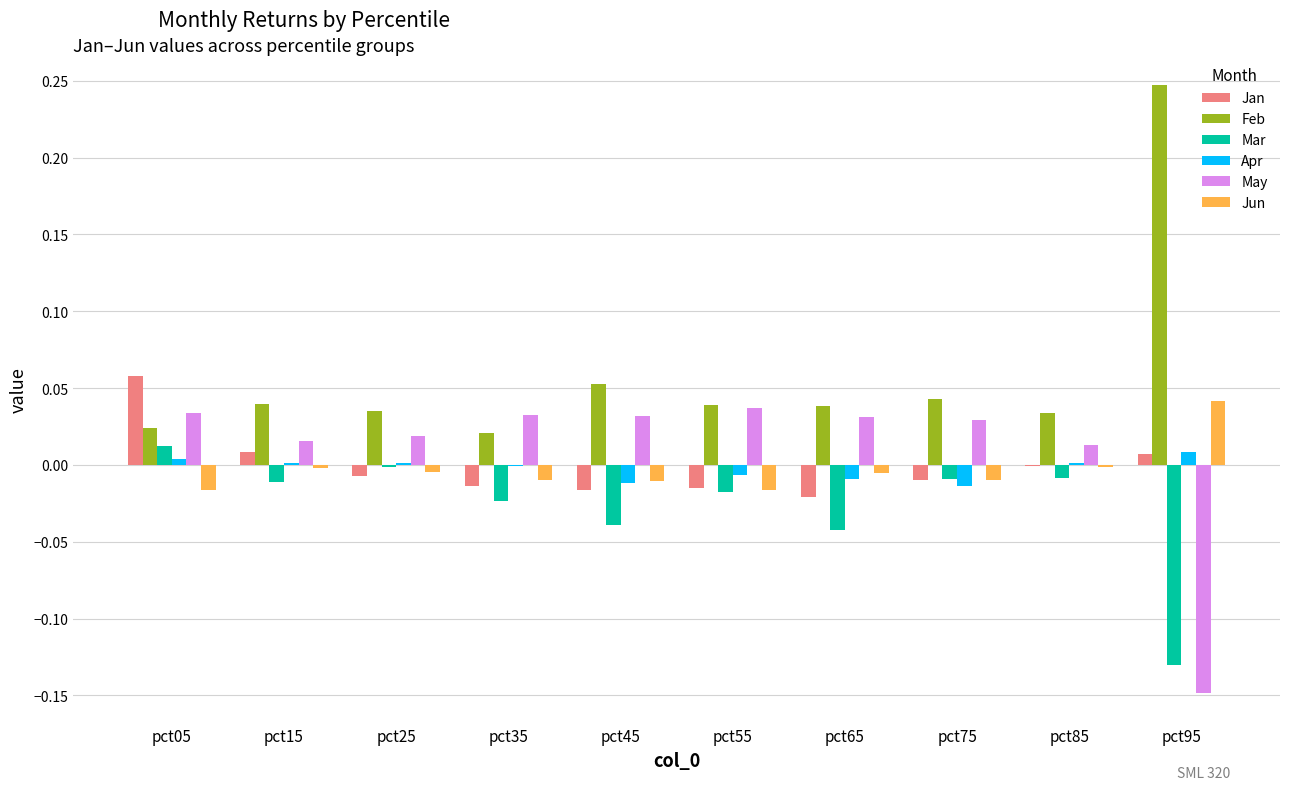

Which series changed the most between pct05 and pct25?

Jan